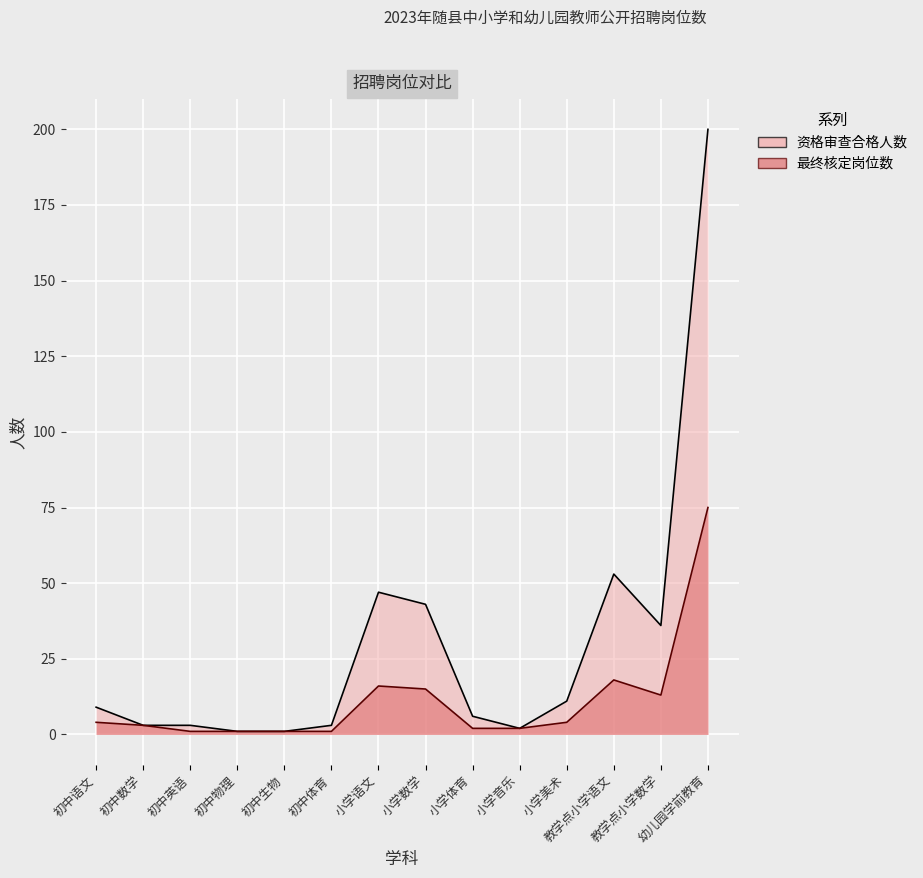

What is the maximum value shown in the chart?

200